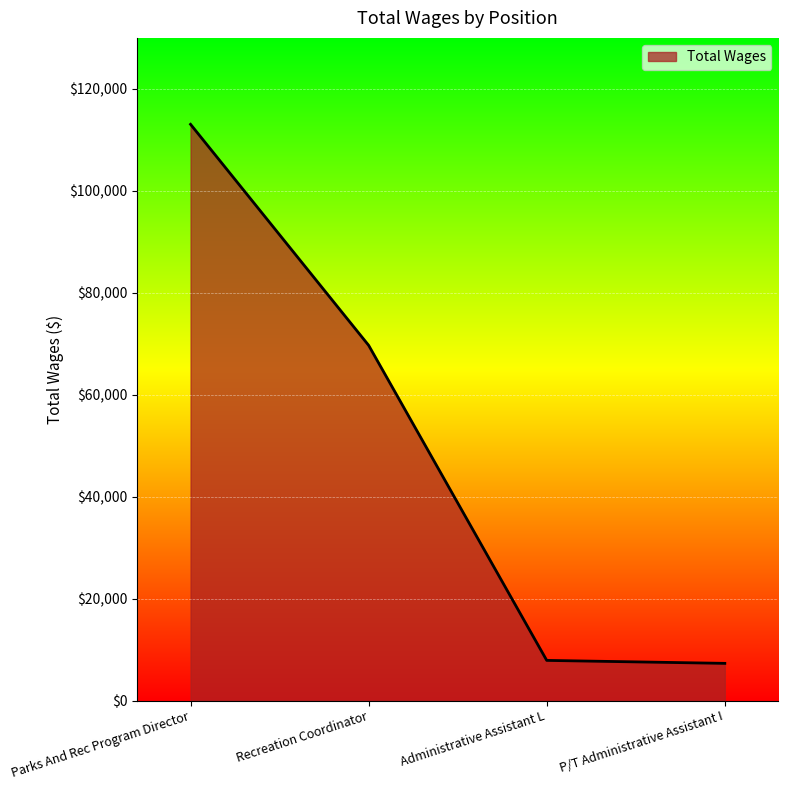

The value at Recreation Coordinator is 69691. True or false?

True